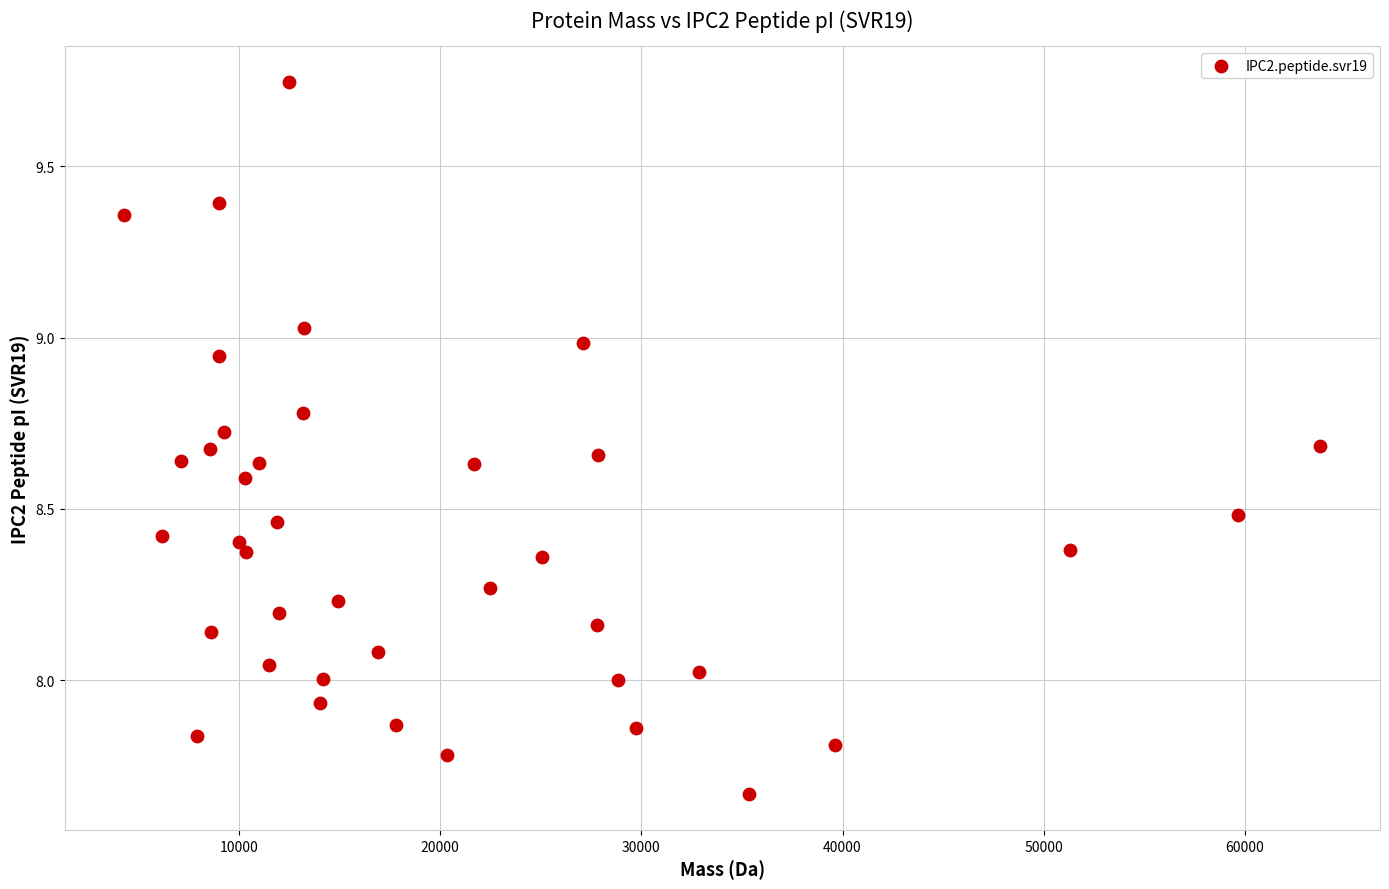

What is the range of Y values (max minus min)?

2.1